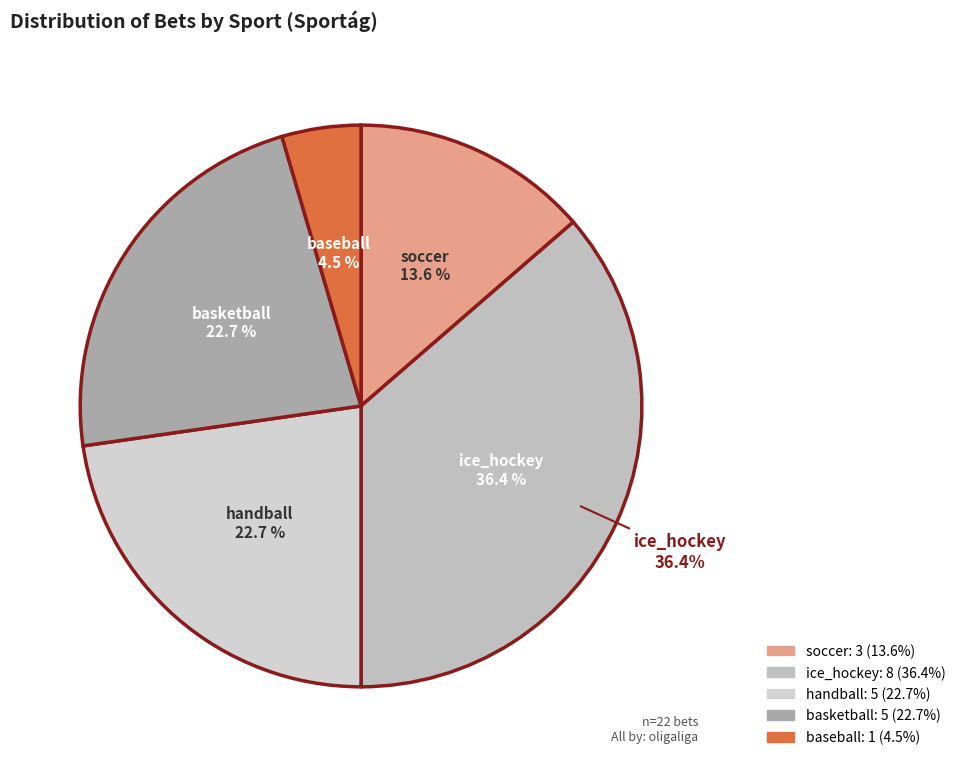

What percentage is the baseball slice, to the nearest percent?

5%